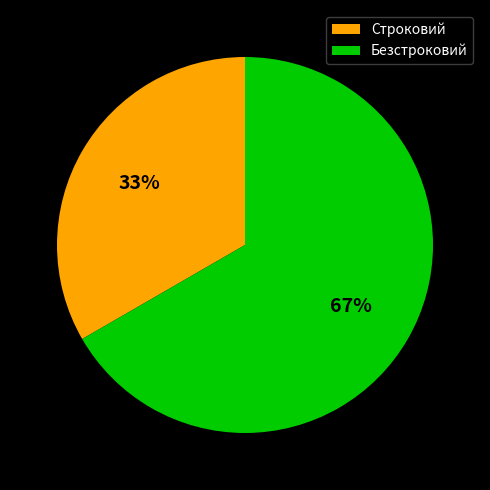

To the nearest percent, what portion does Безстроковий represent?

67%